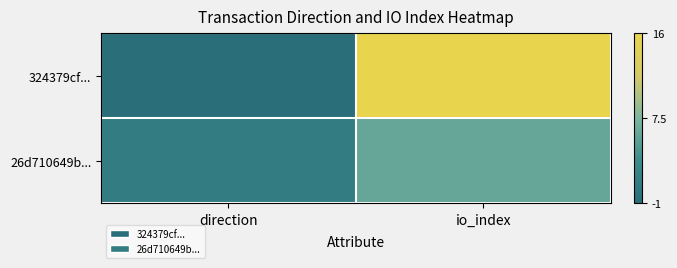

Reading right to left, list all the values displayed in this chart.

324379cf...: io_index=16	direction=-1
26d710649b...: io_index=6	direction=1